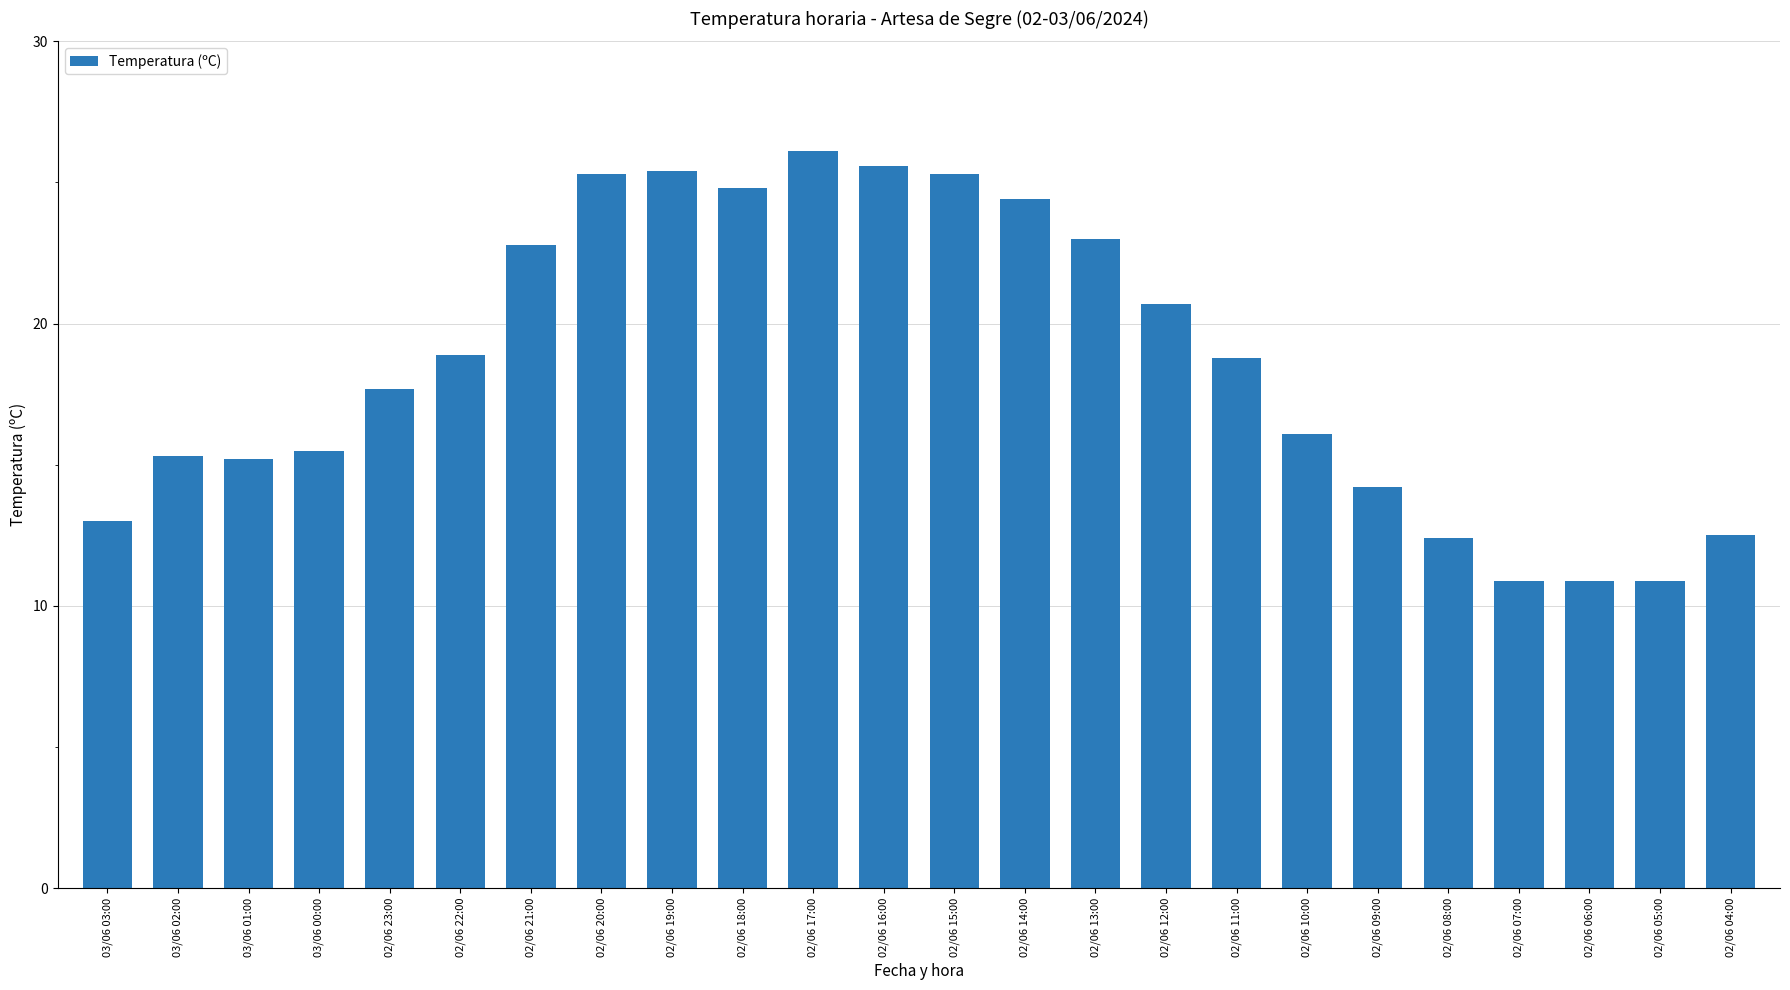

What is the value of the 3rd bar from the left?

15.2